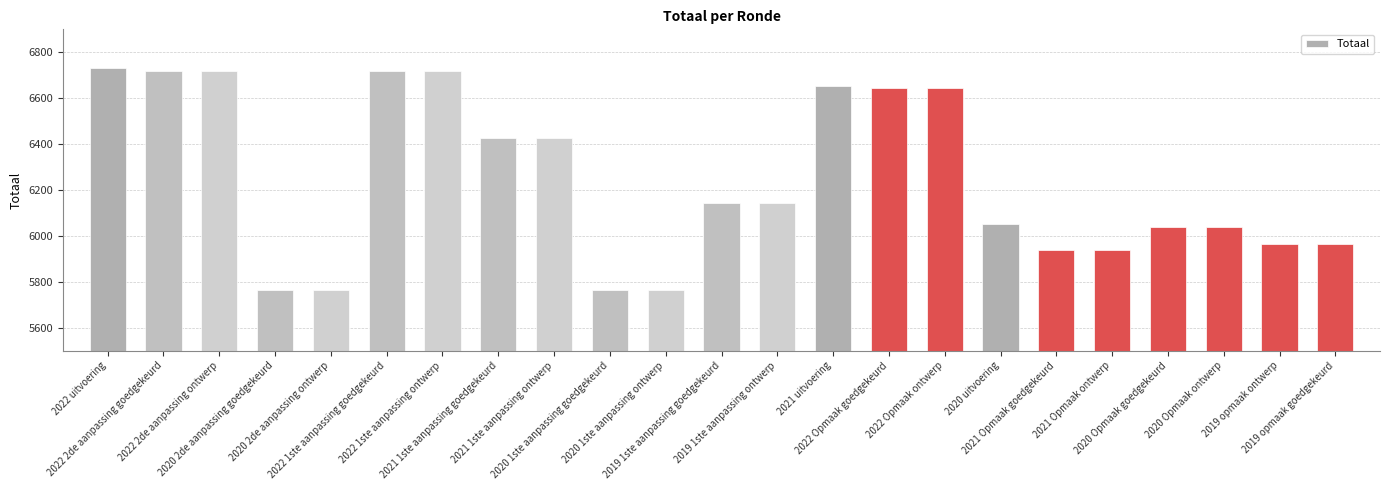

True or false: the data shows 12088 at 2022 2de aanpassing goedgekeurd.

False